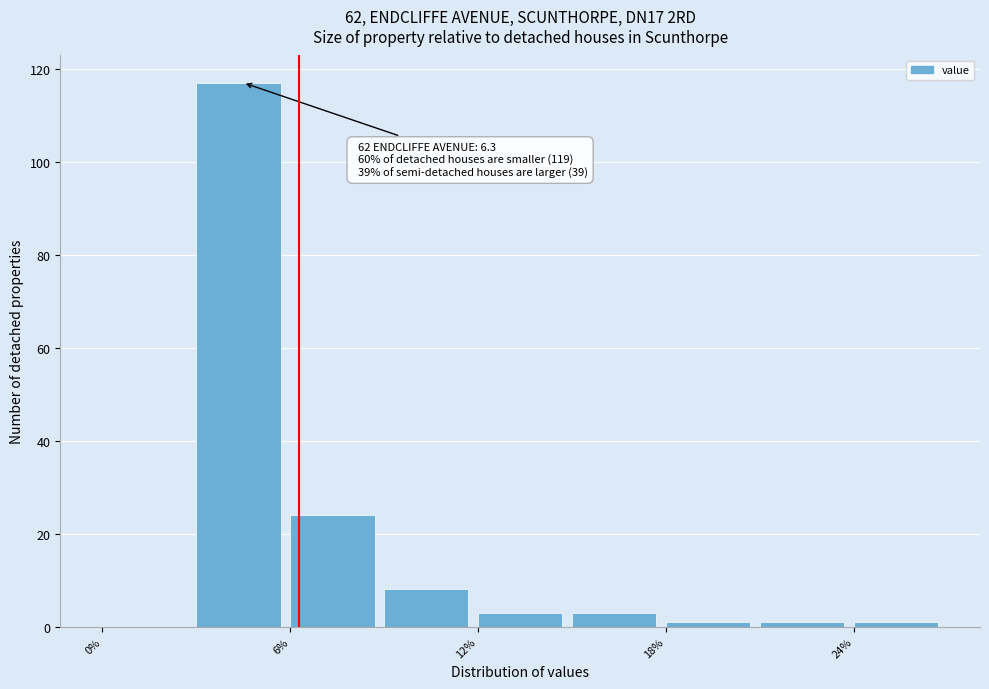

Around what value on the x-axis is the tallest bar? Give the approximate position of its centre, as read against the axis.

4